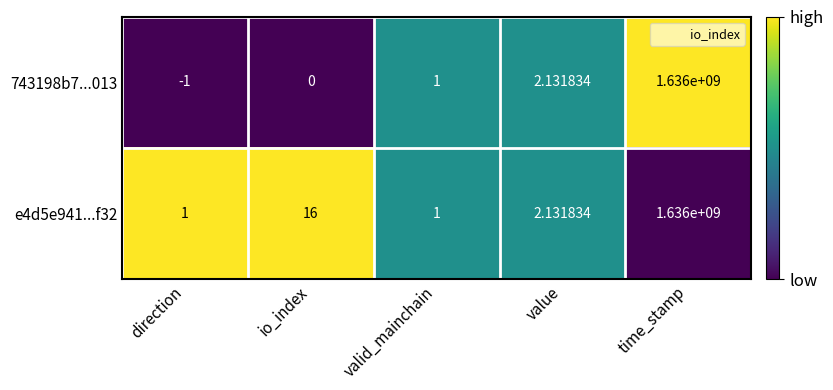

What is the total value across all series at time_stamp?

3272000000.0